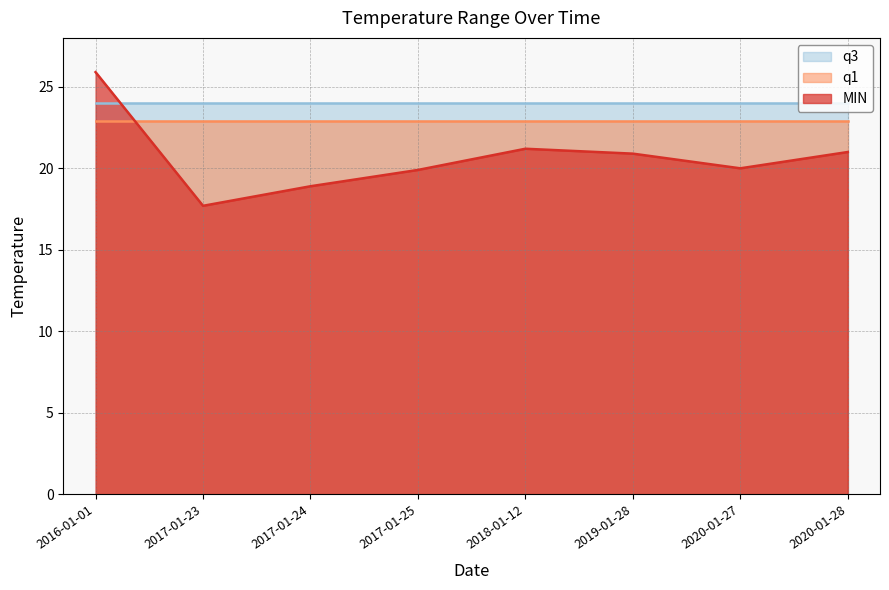

The value of q3 at 2016-01-01 is 37.9. True or false?

False